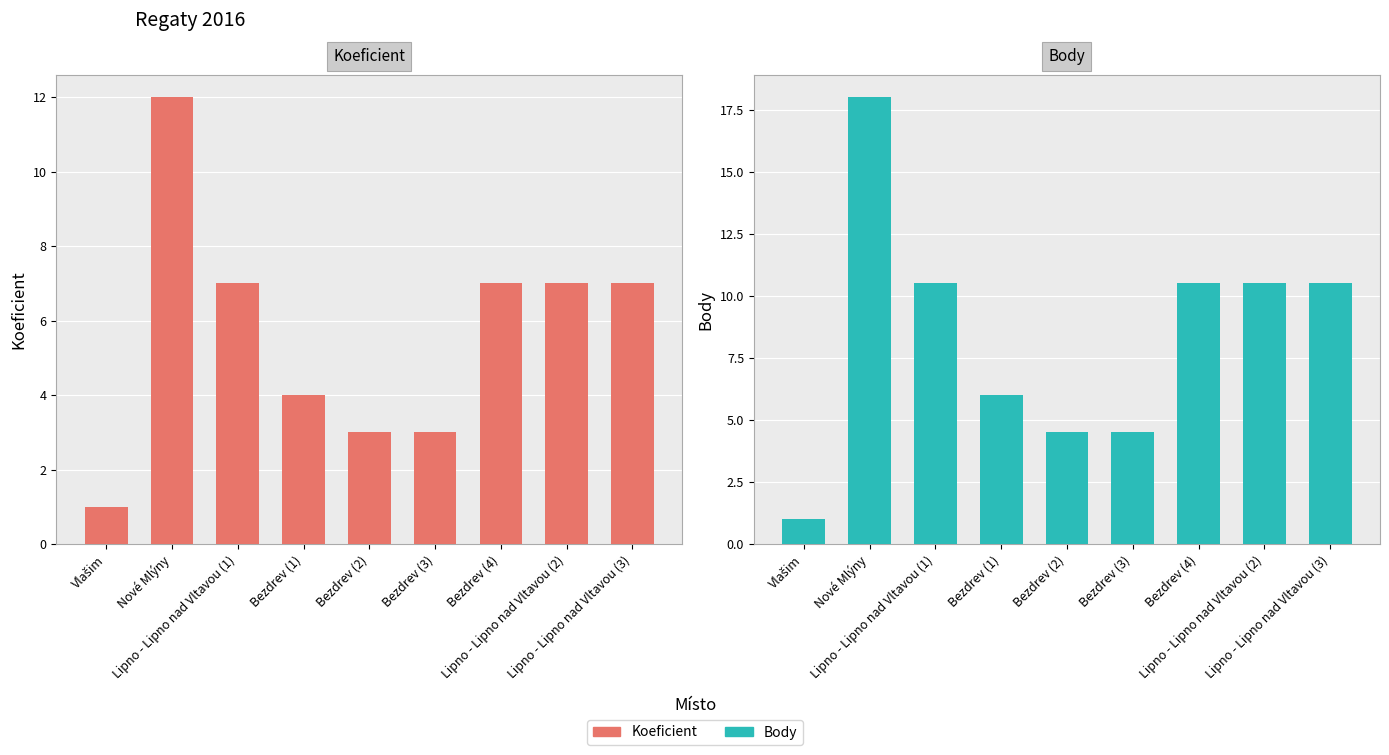

Which series has the largest range (max minus min)?

Body